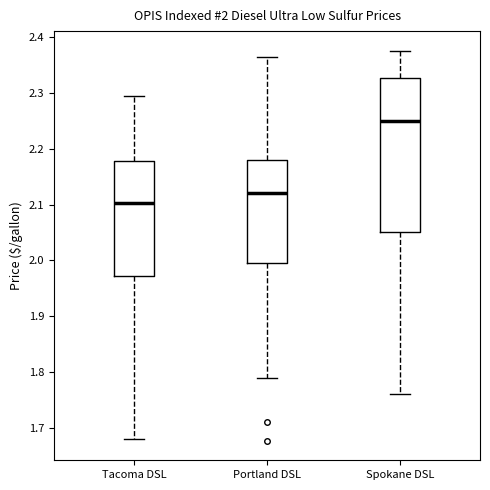

Which box's median line is the highest?

Spokane DSL